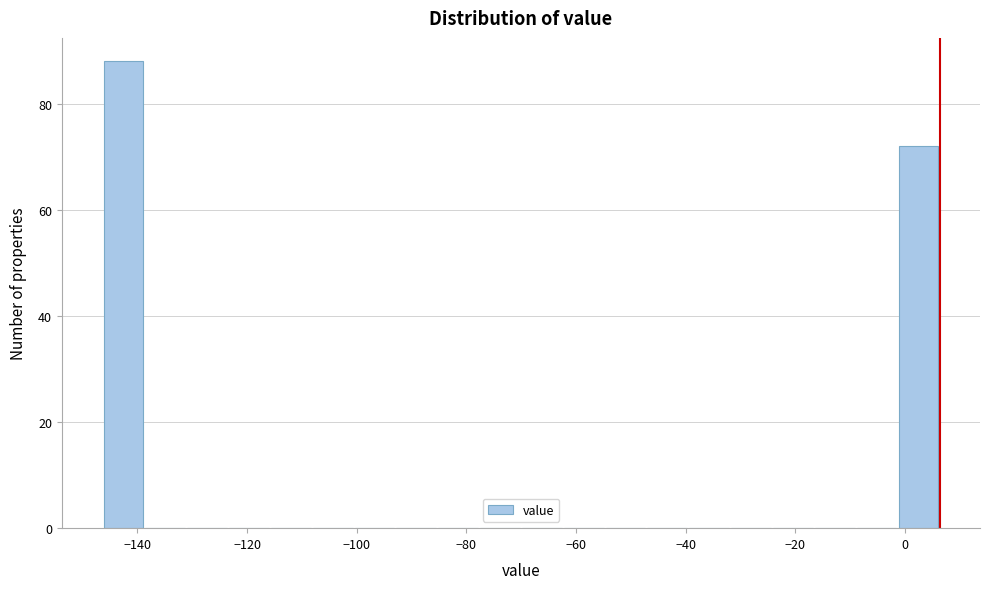

Around what value on the x-axis is the tallest bar? Give the approximate position of its centre, as read against the axis.

-142